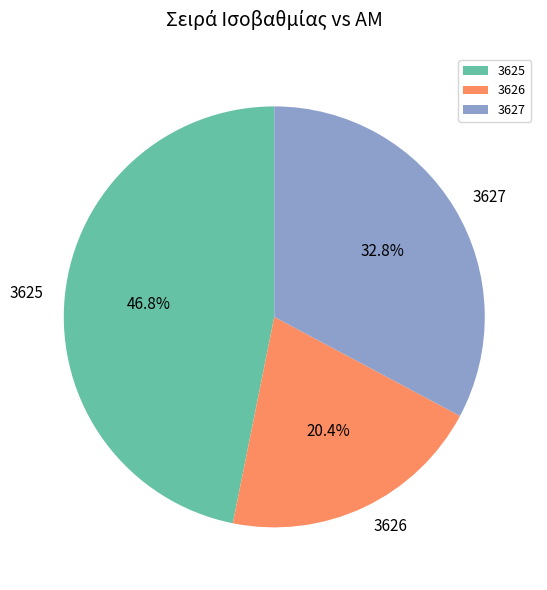

Is there any slice that represents more than half of the pie?

No